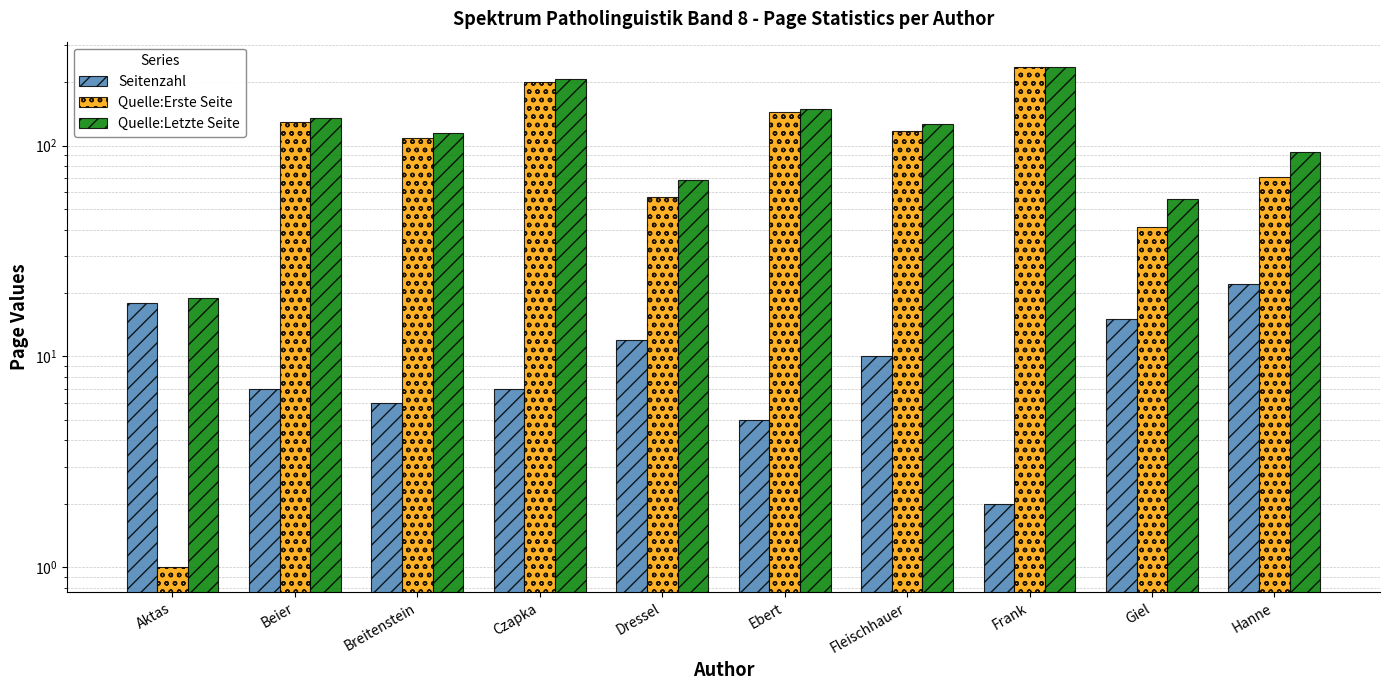

What is the total value across all series at Czapka?

416